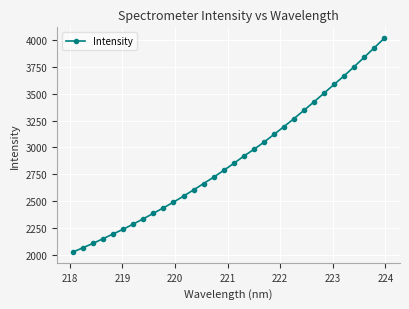

What is the value of the 23rd point from the left?

3269.9